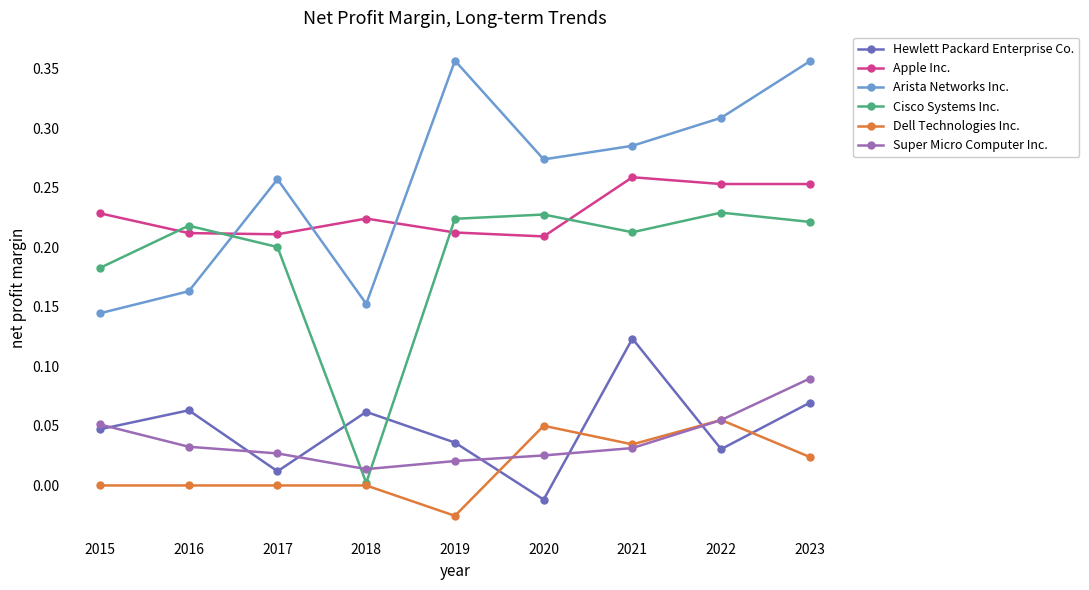

Rank the series by their maximum value, from highest to lowest.

Arista Networks Inc., Apple Inc., Cisco Systems Inc., Hewlett Packard Enterprise Co., Super Micro Computer Inc., Dell Technologies Inc.